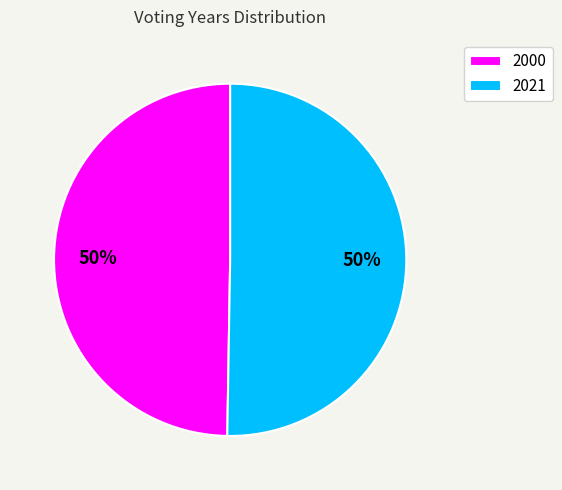

Between 2021 and 2000, which is larger?

2021